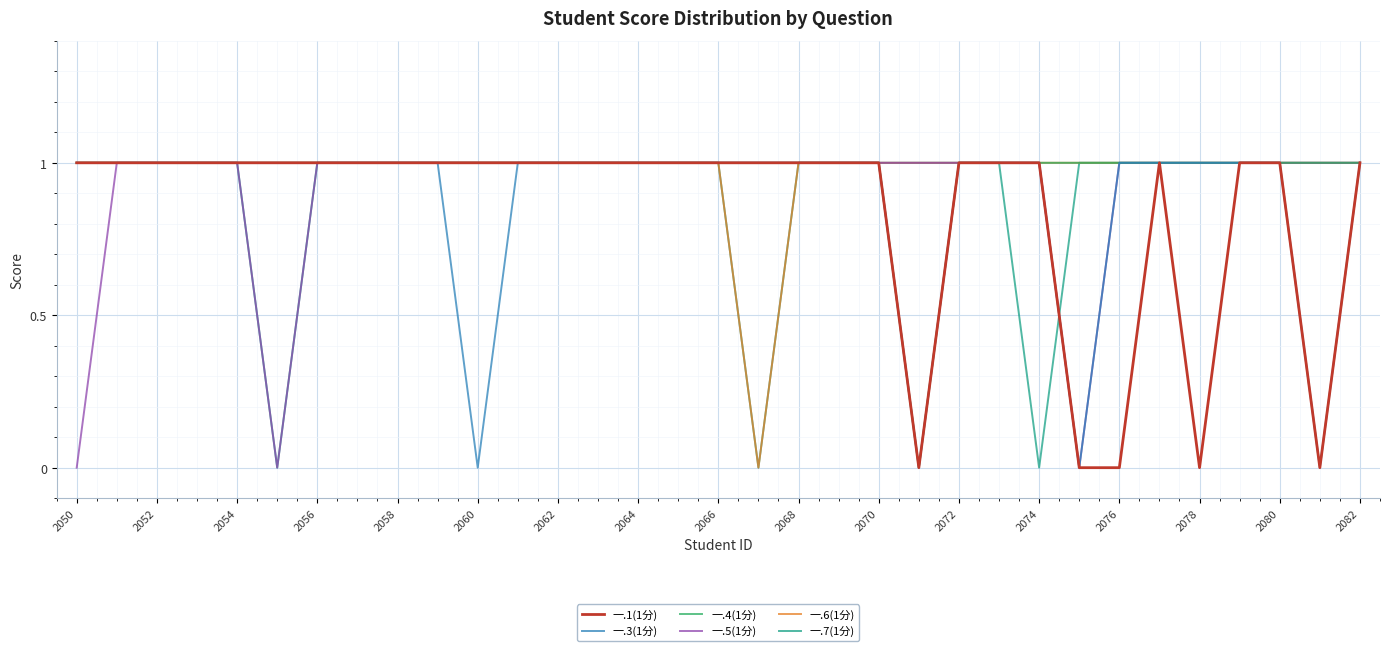

What are all the series names shown in the legend?

一.1(1分), 一.3(1分), 一.4(1分), 一.5(1分), 一.6(1分), 一.7(1分)